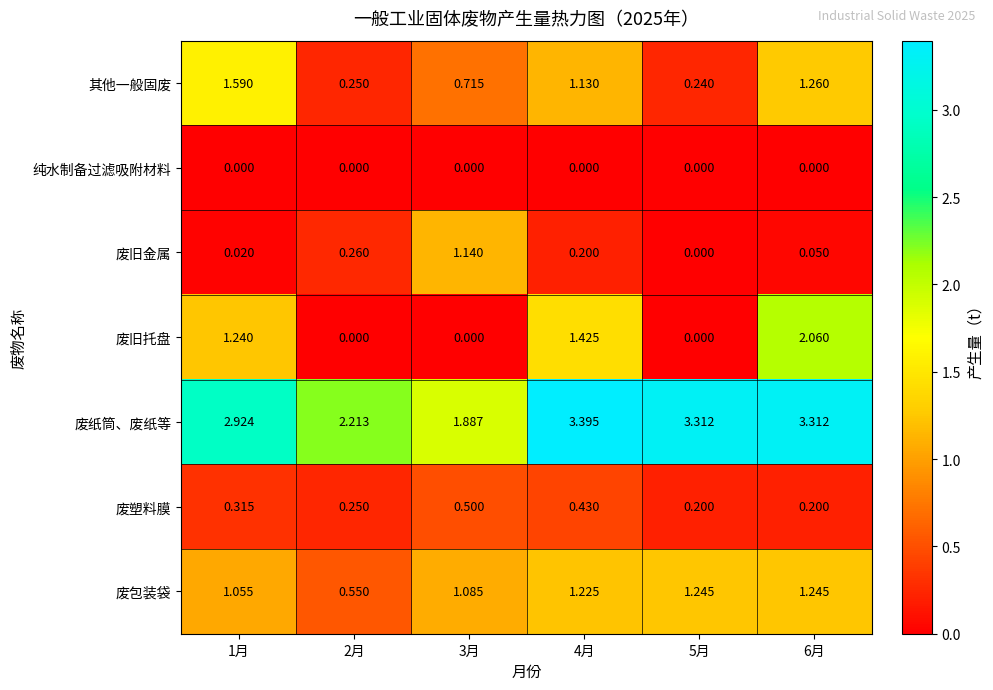

At 6月, list the series in order from smallest to largest.

纯水制备过滤吸附材料, 废旧金属, 废塑料膜, 废包装袋, 其他一般固废, 废旧托盘, 废纸筒、废纸等